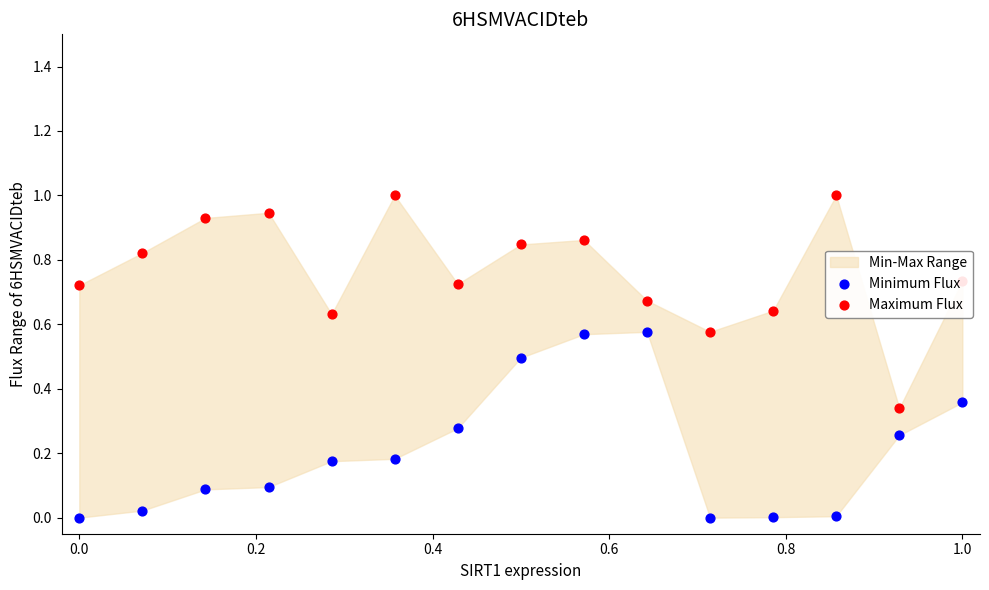

Which series reaches the maximum Y coordinate?

Maximum Flux